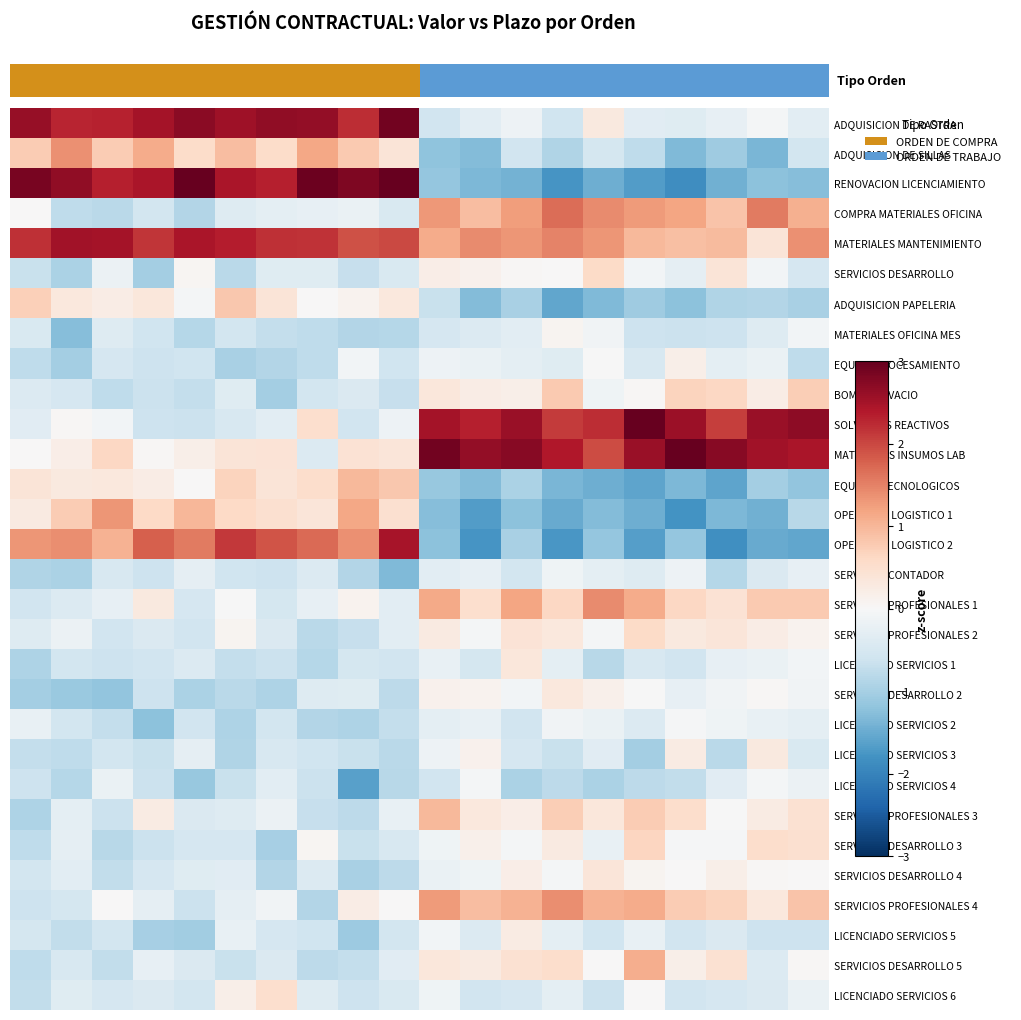

Reading left to right, transcribe all the data shown in this chart.

ADQUISICION DE RASTRA: 2.6	2.3	2.3	2.5	2.7	2.5	2.7	2.6	2.2	2.9	-0.6	-0.3	-0.2	-0.6	0.3	-0.3	-0.4	-0.2	-0.1	-0.3
ADQUISICION DE SILLAS: 0.8	1.4	0.8	1.1	0.5	0.9	0.6	1.2	0.8	0.4	-1.2	-1.3	-0.6	-0.9	-0.5	-0.8	-1.3	-1.1	-1.4	-0.5
RENOVACION LICENCIAMIENTO: 2.8	2.6	2.3	2.4	3.1	2.4	2.3	2.9	2.8	3.0	-1.2	-1.4	-1.4	-1.8	-1.5	-1.7	-1.9	-1.5	-1.2	-1.3
COMPRA MATERIALES OFICINA: 0.0	-0.8	-0.8	-0.5	-0.9	-0.4	-0.3	-0.3	-0.2	-0.4	1.3	0.9	1.2	1.7	1.4	1.3	1.2	0.9	1.6	1.1
MATERIALES MANTENIMIENTO: 2.2	2.5	2.5	2.1	2.4	2.4	2.2	2.2	1.9	2.0	1.1	1.4	1.3	1.5	1.3	1.0	0.9	1.0	0.4	1.4
SERVICIOS DESARROLLO: -0.7	-1.0	-0.2	-1.0	0.1	-0.8	-0.4	-0.4	-0.7	-0.5	0.2	0.1	0.0	0.0	0.6	-0.1	-0.3	0.4	-0.1	-0.5
ADQUISICION PAPELERIA: 0.7	0.3	0.2	0.3	-0.0	0.8	0.4	0.0	0.1	0.3	-0.7	-1.3	-1.0	-1.6	-1.3	-1.1	-1.2	-0.9	-0.9	-1.0
MATERIALES OFICINA MES: -0.5	-1.3	-0.4	-0.6	-0.9	-0.5	-0.7	-0.8	-0.9	-0.9	-0.5	-0.4	-0.3	0.1	-0.1	-0.6	-0.6	-0.6	-0.4	-0.1
EQUIPO PROCESAMIENTO: -0.8	-1.0	-0.5	-0.6	-0.6	-1.0	-0.9	-0.8	-0.1	-0.6	-0.2	-0.2	-0.3	-0.4	-0.0	-0.5	0.2	-0.3	-0.2	-0.8
BOMBA DE VACIO: -0.4	-0.5	-0.8	-0.6	-0.7	-0.4	-1.0	-0.5	-0.4	-0.7	0.3	0.2	0.2	0.8	-0.1	0.0	0.7	0.6	0.2	0.7
SOLVENTES REACTIVOS: -0.3	0.0	-0.1	-0.6	-0.7	-0.5	-0.3	0.5	-0.6	-0.2	2.5	2.3	2.6	2.1	2.2	3.2	2.6	2.1	2.6	2.7
MATERIALES INSUMOS LAB: 0.0	0.2	0.6	0.0	0.2	0.4	0.4	-0.4	0.4	0.4	2.9	2.6	2.7	2.4	2.0	2.6	3.0	2.7	2.5	2.4
EQUIPOS TECNOLOGICOS: 0.4	0.3	0.3	0.2	0.0	0.7	0.4	0.5	1.0	0.8	-1.1	-1.3	-0.9	-1.4	-1.5	-1.6	-1.4	-1.6	-1.0	-1.2
OPERADOR LOGISTICO 1: 0.3	0.8	1.3	0.6	1.0	0.6	0.5	0.4	1.2	0.5	-1.3	-1.7	-1.2	-1.5	-1.3	-1.5	-1.8	-1.4	-1.4	-0.8
OPERADOR LOGISTICO 2: 1.3	1.4	1.0	1.8	1.6	2.1	1.9	1.7	1.4	2.5	-1.2	-1.8	-1.0	-1.8	-1.2	-1.7	-1.2	-1.8	-1.5	-1.6
SERVICIOS CONTADOR: -0.9	-0.9	-0.5	-0.6	-0.3	-0.6	-0.6	-0.4	-0.9	-1.3	-0.3	-0.3	-0.5	-0.1	-0.3	-0.4	-0.2	-0.9	-0.4	-0.2
SERVICIOS PROFESIONALES 1: -0.6	-0.4	-0.2	0.3	-0.5	-0.0	-0.5	-0.2	0.1	-0.3	1.1	0.5	1.2	0.6	1.4	1.1	0.6	0.4	0.8	0.8
SERVICIOS PROFESIONALES 2: -0.4	-0.2	-0.6	-0.4	-0.6	0.1	-0.4	-0.8	-0.7	-0.3	0.3	-0.1	0.4	0.3	-0.1	0.6	0.3	0.4	0.2	0.1
LICENCIADO SERVICIOS 1: -0.9	-0.5	-0.6	-0.6	-0.4	-0.7	-0.6	-0.9	-0.5	-0.6	-0.2	-0.5	0.3	-0.3	-0.8	-0.5	-0.6	-0.2	-0.2	-0.1
SERVICIOS DESARROLLO 2: -1.0	-1.1	-1.2	-0.6	-1.0	-0.8	-0.9	-0.4	-0.4	-0.8	0.1	0.1	-0.1	0.3	0.1	-0.0	-0.3	-0.1	0.0	-0.1
LICENCIADO SERVICIOS 2: -0.2	-0.6	-0.7	-1.2	-0.6	-0.9	-0.5	-0.9	-0.9	-0.7	-0.3	-0.2	-0.6	-0.1	-0.2	-0.4	-0.0	-0.1	-0.2	-0.3
LICENCIADO SERVICIOS 3: -0.7	-0.8	-0.5	-0.7	-0.3	-0.9	-0.5	-0.6	-0.7	-0.8	-0.1	0.1	-0.5	-0.7	-0.3	-1.0	0.3	-0.8	0.3	-0.5
LICENCIADO SERVICIOS 4: -0.6	-0.9	-0.2	-0.6	-1.1	-0.7	-0.3	-0.6	-1.6	-0.8	-0.6	-0.1	-1.0	-0.8	-0.9	-0.8	-0.7	-0.3	-0.1	-0.2
SERVICIOS PROFESIONALES 3: -0.9	-0.3	-0.6	0.3	-0.4	-0.4	-0.2	-0.7	-0.8	-0.2	1.0	0.3	0.2	0.7	0.3	0.8	0.5	-0.0	0.3	0.5
SERVICIOS DESARROLLO 3: -0.8	-0.3	-0.8	-0.6	-0.5	-0.5	-1.0	0.1	-0.7	-0.5	-0.1	0.2	-0.1	0.3	-0.2	0.7	-0.0	-0.0	0.5	0.5
SERVICIOS DESARROLLO 4: -0.6	-0.3	-0.7	-0.5	-0.4	-0.3	-0.9	-0.4	-1.0	-0.8	-0.2	-0.1	0.2	-0.1	0.4	0.1	0.0	0.2	0.0	0.0
SERVICIOS PROFESIONALES 4: -0.6	-0.5	0.0	-0.3	-0.6	-0.3	-0.1	-0.9	0.2	0.0	1.3	0.9	1.0	1.4	1.0	1.1	0.8	0.7	0.3	0.9
LICENCIADO SERVICIOS 5: -0.5	-0.7	-0.6	-1.0	-1.0	-0.2	-0.5	-0.6	-1.1	-0.6	-0.1	-0.4	0.2	-0.3	-0.6	-0.2	-0.6	-0.4	-0.6	-0.6
SERVICIOS DESARROLLO 5: -0.8	-0.5	-0.7	-0.2	-0.4	-0.7	-0.4	-0.8	-0.7	-0.3	0.3	0.3	0.4	0.5	0.0	1.1	0.2	0.5	-0.4	0.0
LICENCIADO SERVICIOS 6: -0.7	-0.4	-0.5	-0.4	-0.6	0.2	0.5	-0.4	-0.6	-0.5	-0.1	-0.6	-0.5	-0.3	-0.6	0.0	-0.6	-0.5	-0.4	-0.2